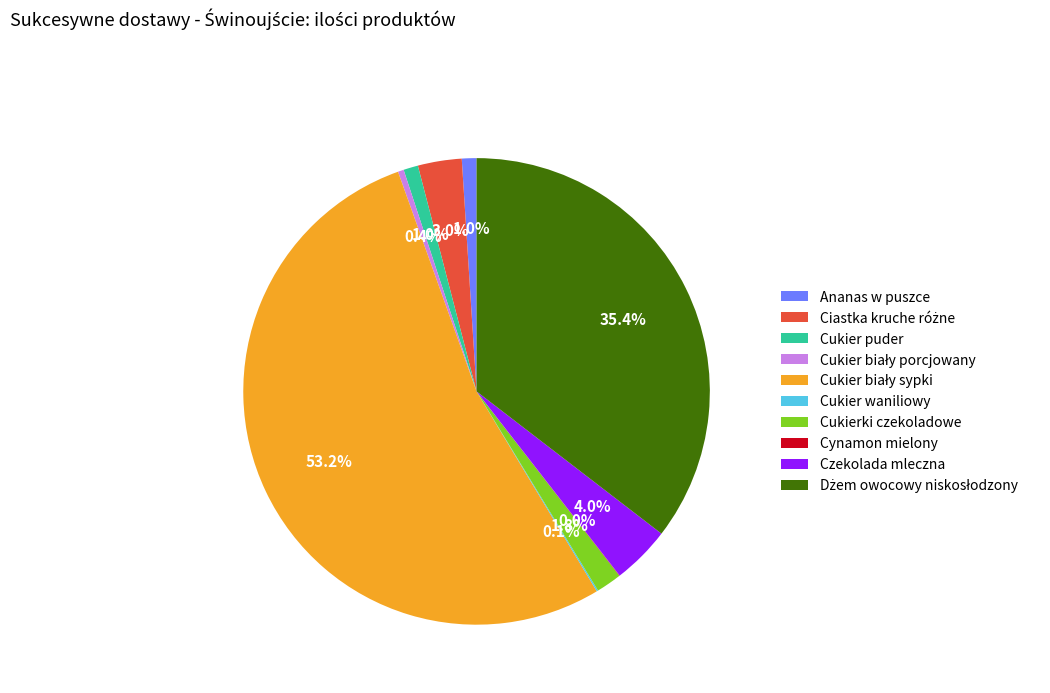

How much of the chart is everything except Cukier puder?

99.0%